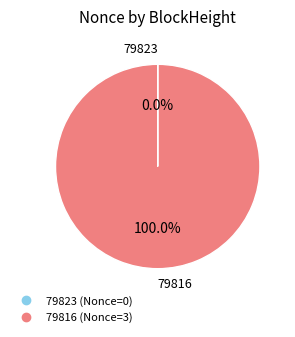

Does 79816 represent more than half of the total?

Yes